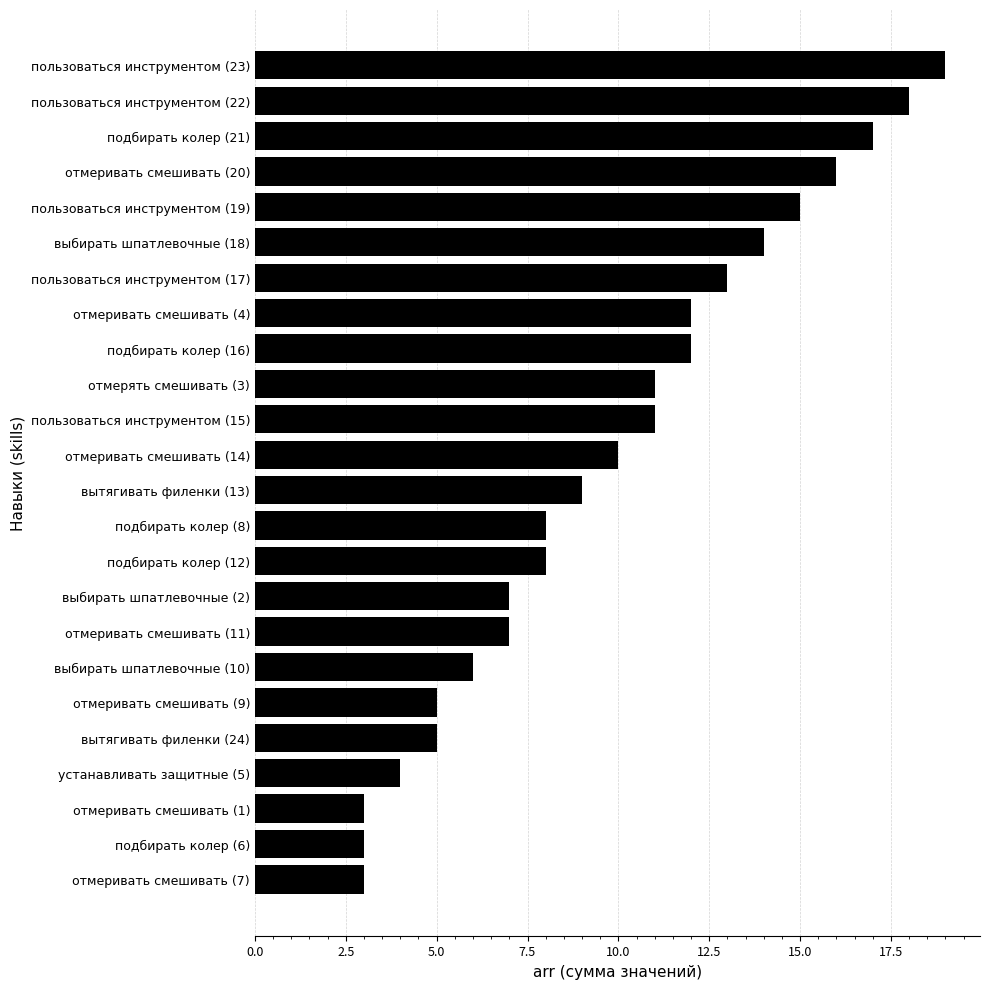

Which has a higher value, пользоваться инструментом (19) or пользоваться инструментом (15)?

пользоваться инструментом (19)